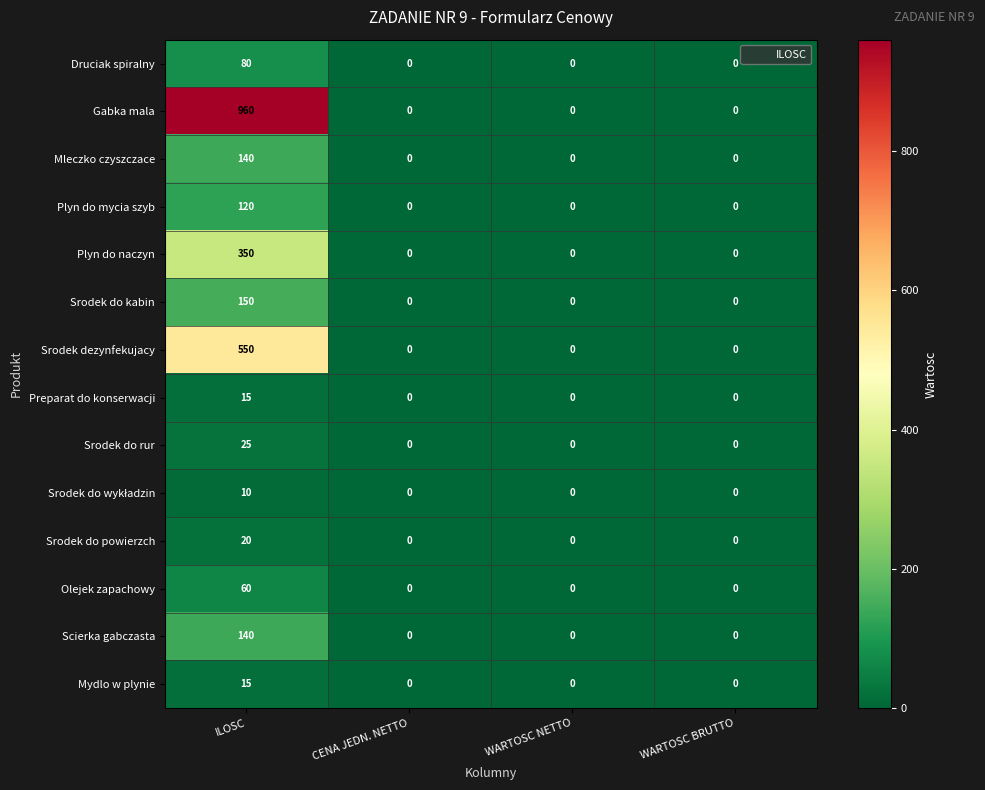

Is it true that Mleczko czyszczace equals 0 at WARTOSC NETTO?

True